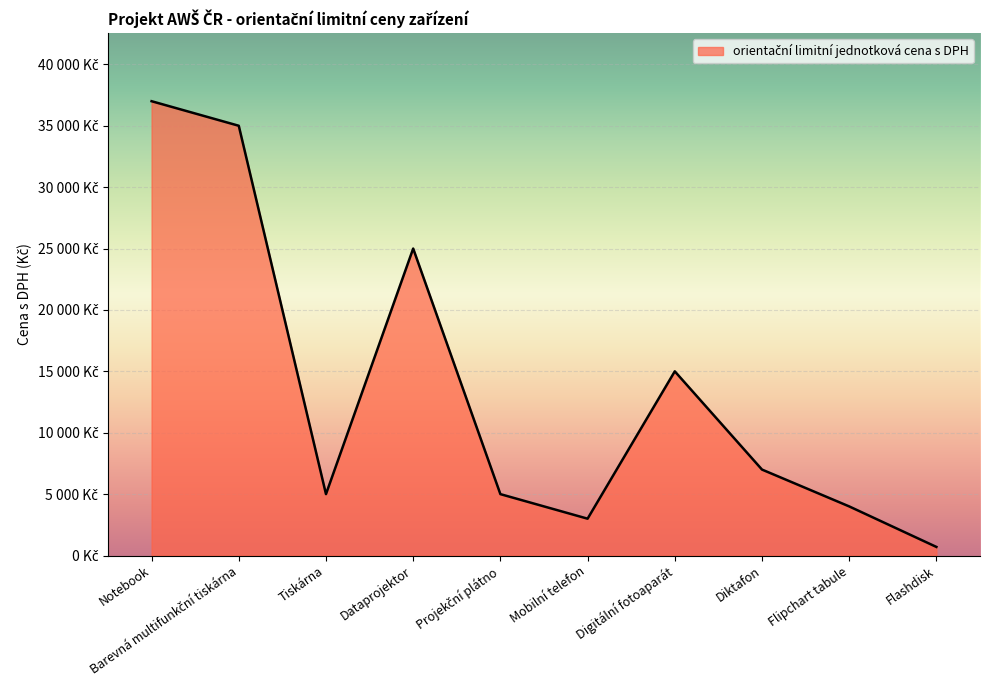

Where is the first local maximum?

Dataprojektor